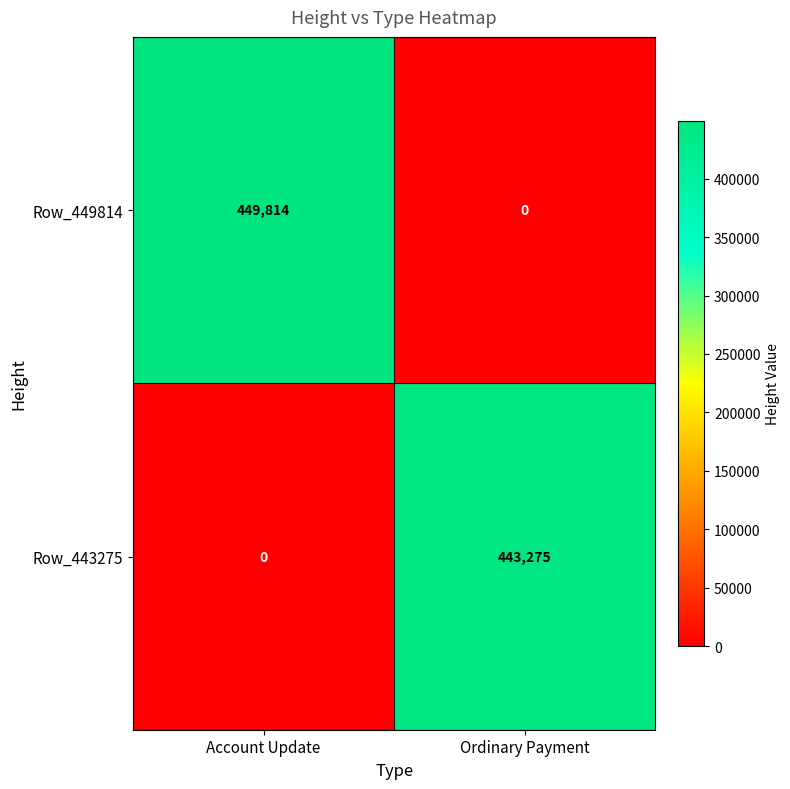

What is the maximum value for Row_443275?

443275